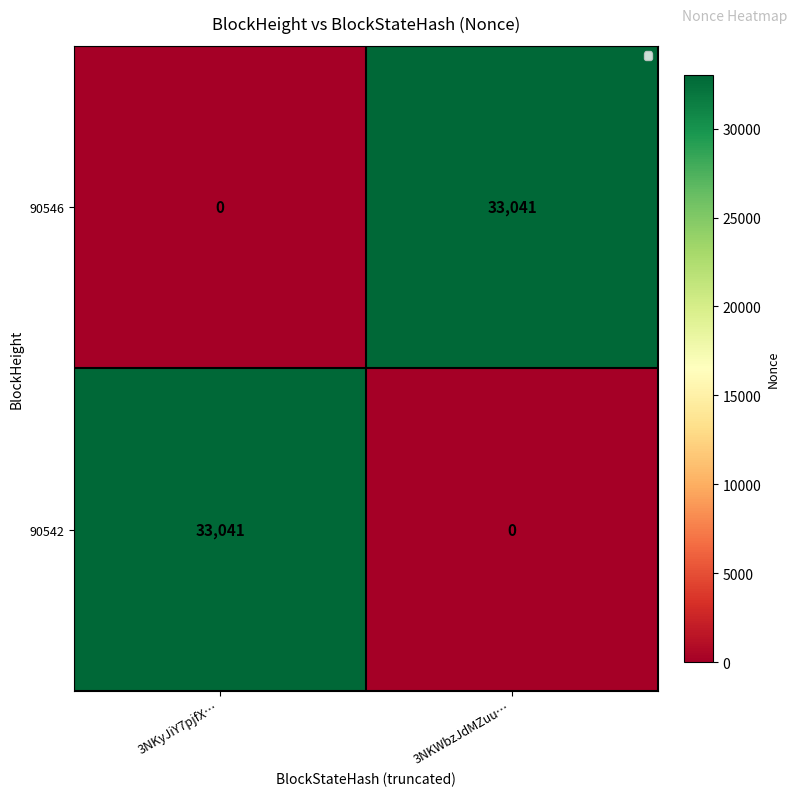

What is the total value across all series at 3NKyJiY7pjfX…?

33041